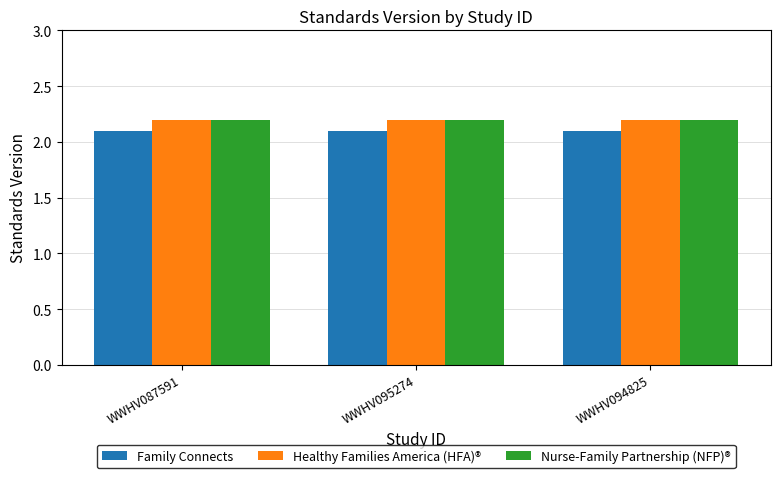

What is the total value across all series at WWHV095274?

6.5